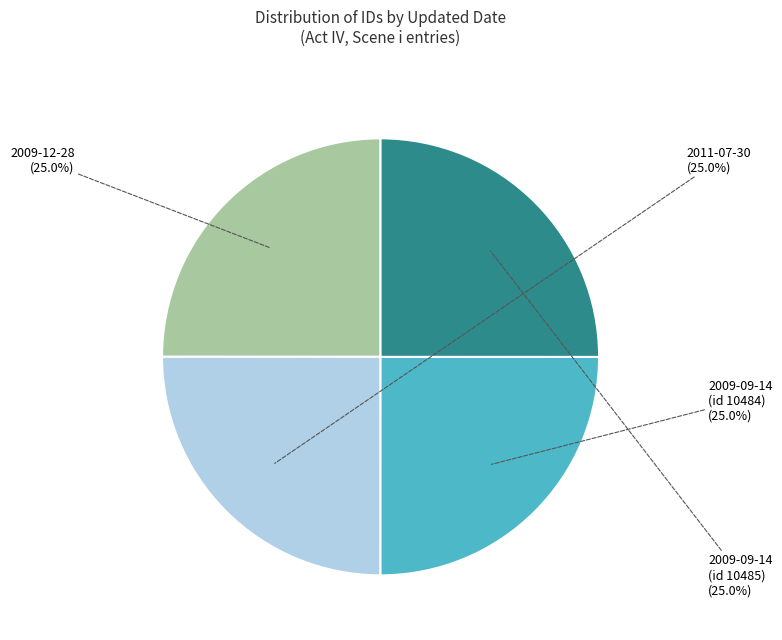

Is there a majority slice in this chart?

No